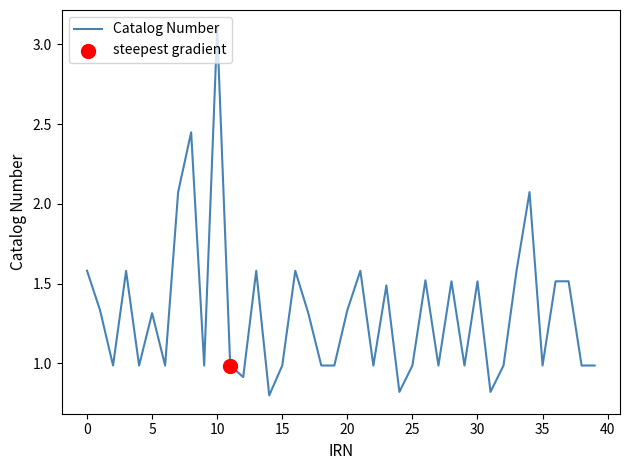

What is the maximum value shown in the chart?

3.1